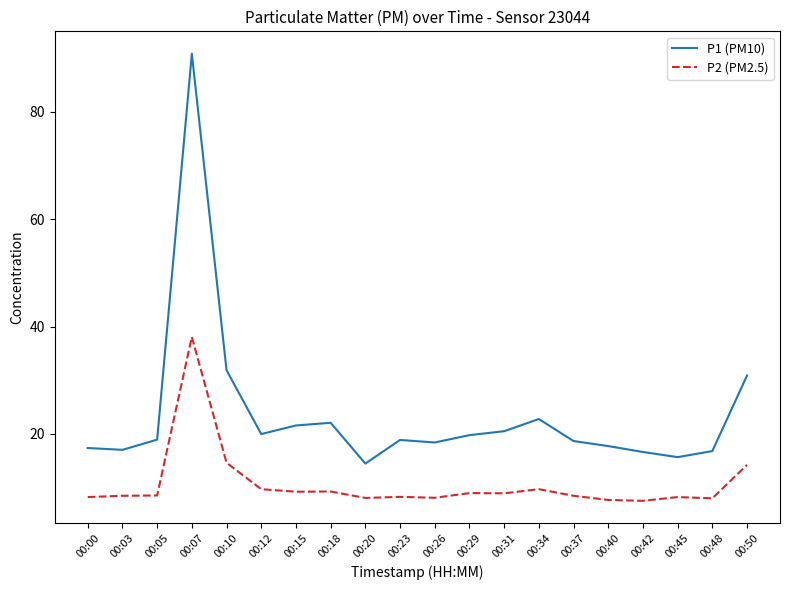

The value of P1 (PM10) at 00:07 is 56.3. True or false?

False